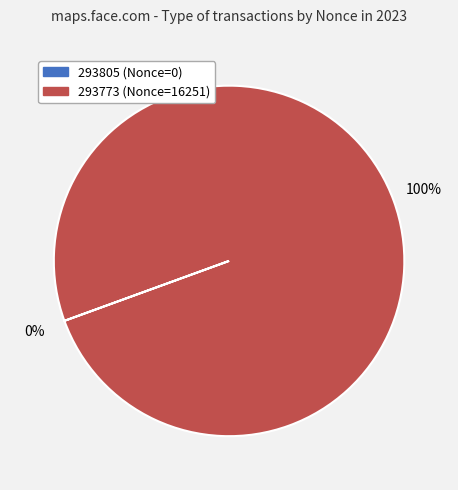

Which category has the biggest portion of the pie?

293773